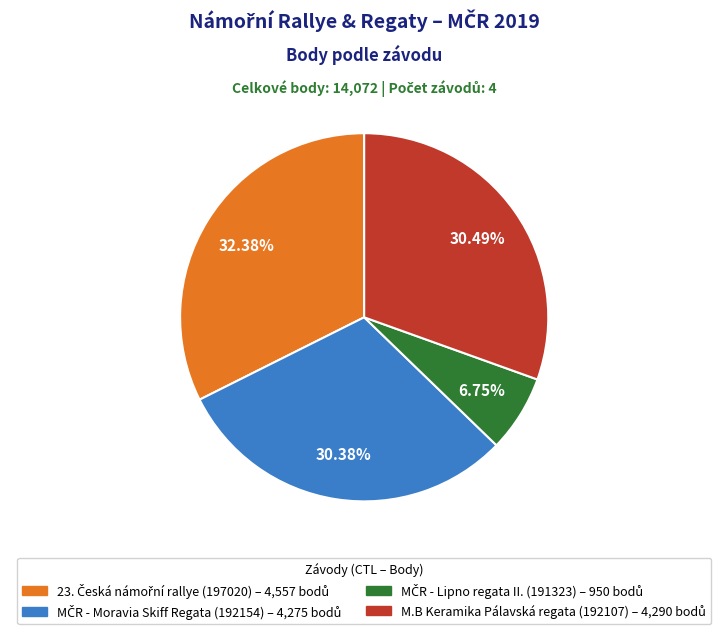

Does any single category account for the majority?

No